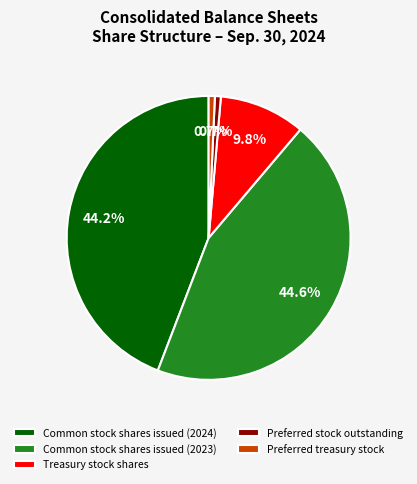

What percentage is the Preferred treasury stock slice, to the nearest percent?

1%